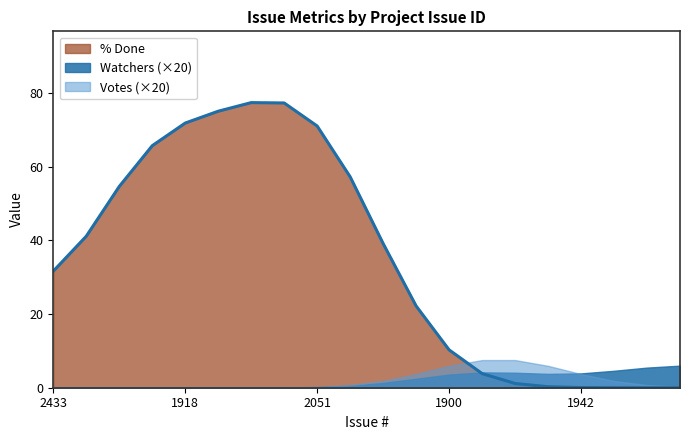

Which series changed the most between 2051 and 2413?

% Done